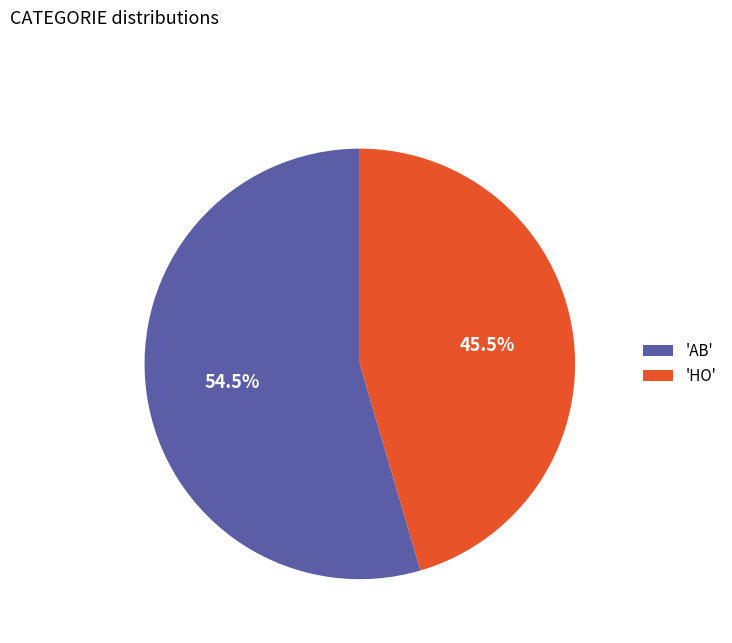

Do 'HO' and 'AB' together represent more than half of the pie?

Yes